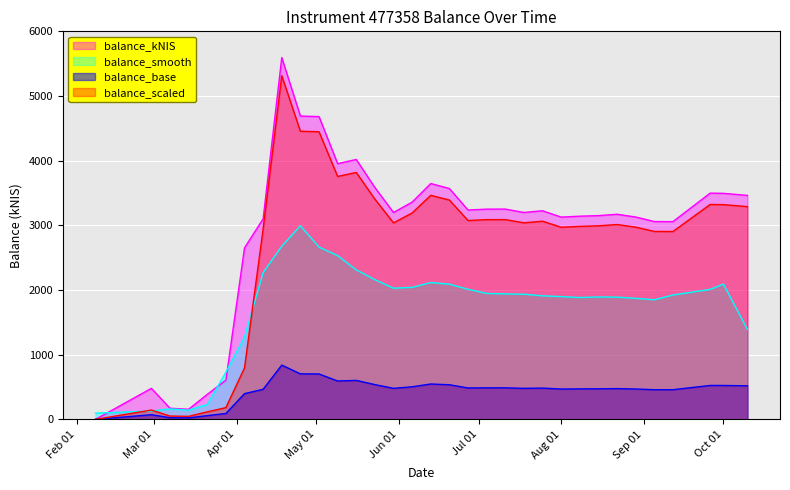

At which category does the data reach its first local peak?

2024-02-29